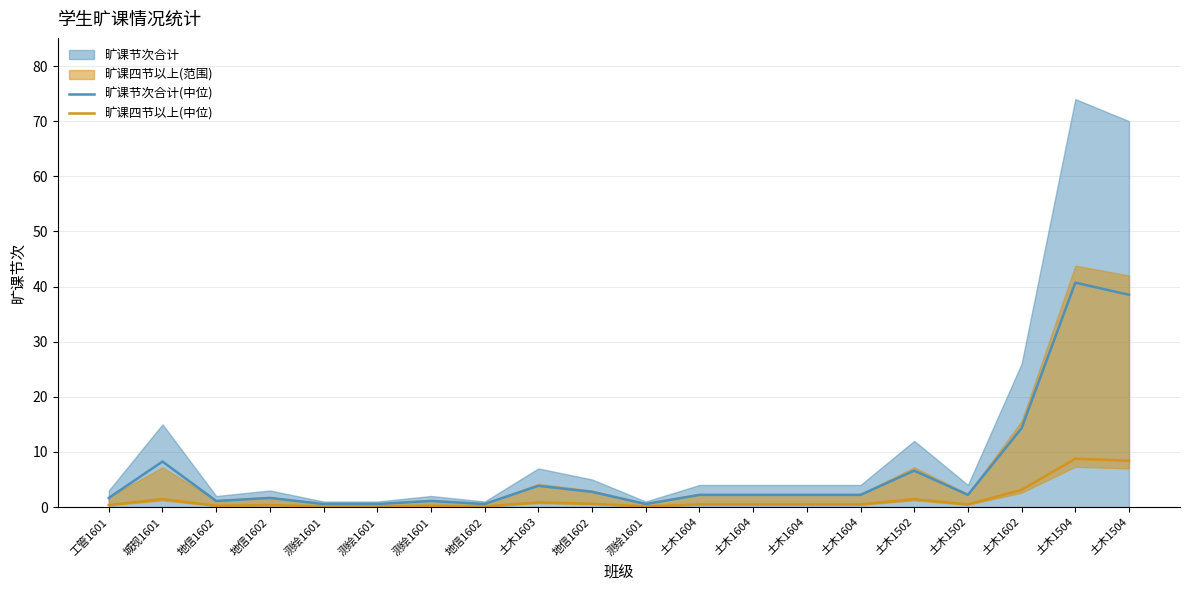

Which series has the largest range (max minus min)?

旷课节次合计(中位)